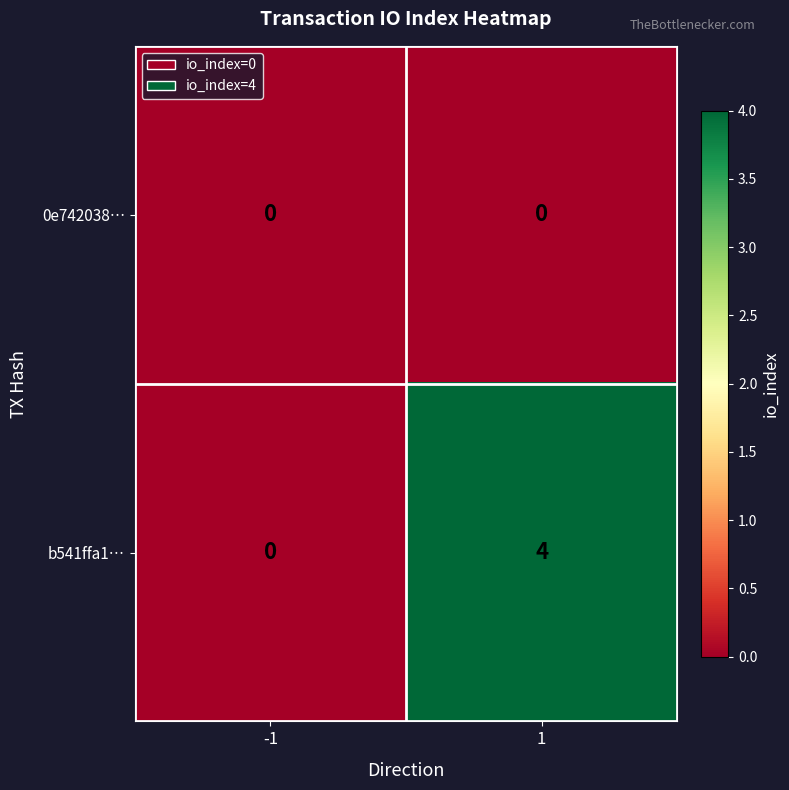

The b541ffa1… series shows 3 at -1. True or false?

False